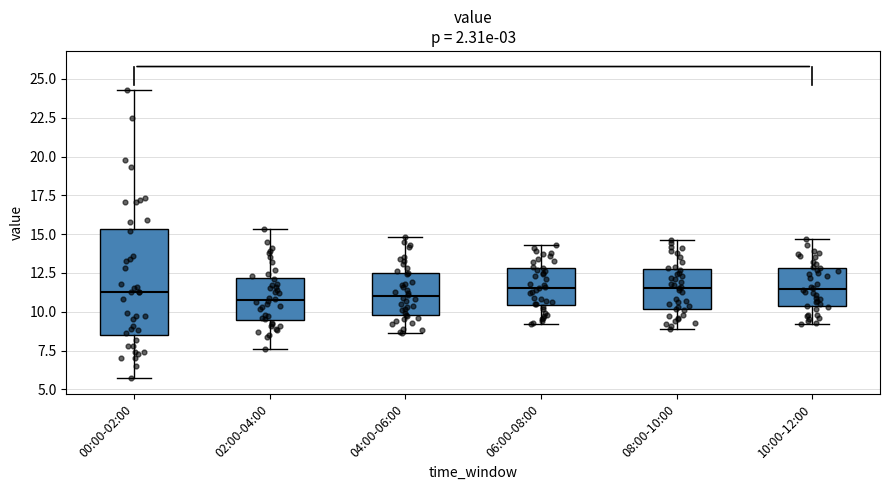

Where does the upper whisker of the box for 06:00-08:00 end on the y-axis? The values are not printed on the chart, so give them approximately, as read against the axis.

14.5